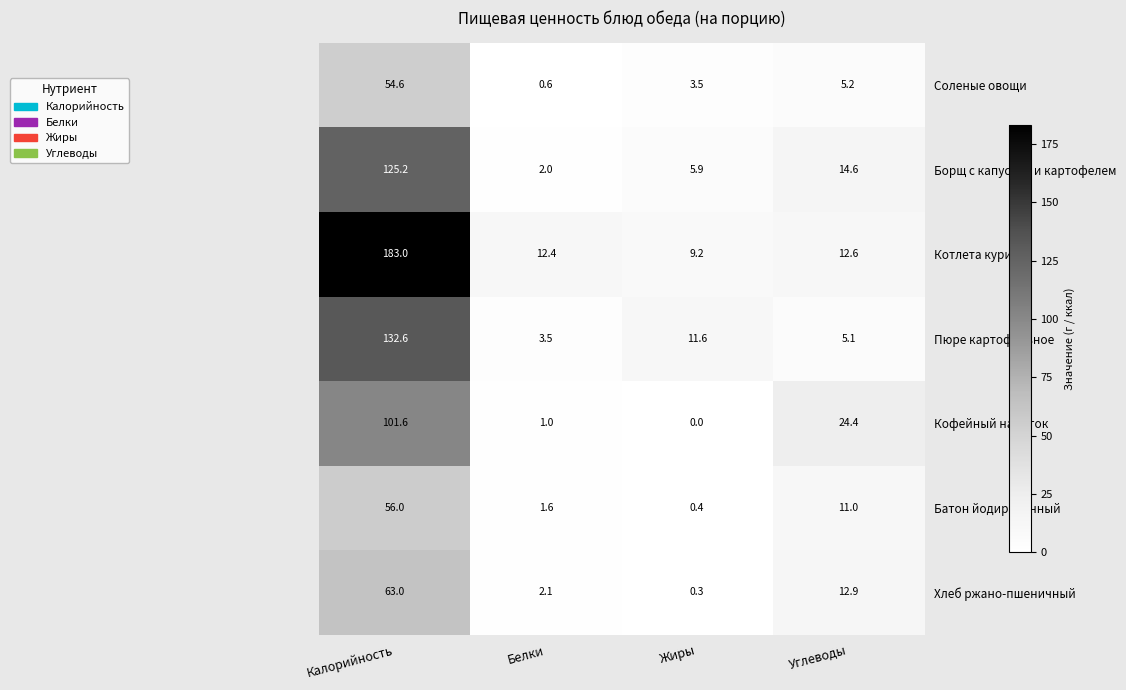

Which series has the largest range (max minus min)?

Котлета куриная